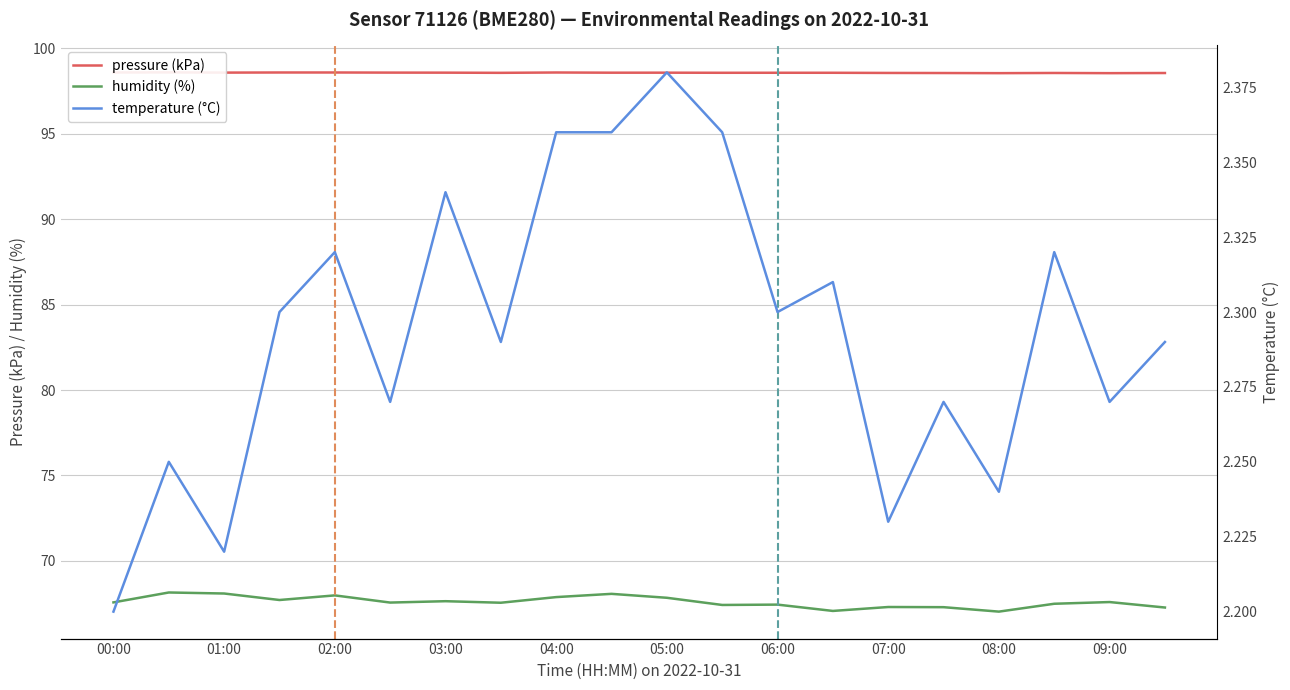

List the series in order of their overall mean, lowest first.

temperature, humidity, pressure